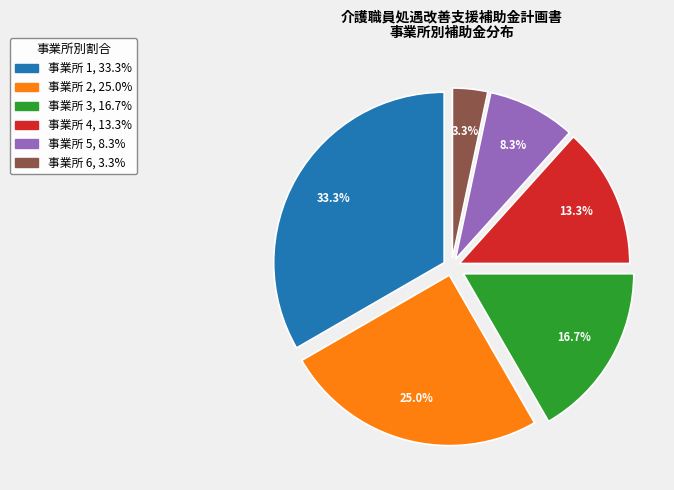

Is there a majority slice in this chart?

No